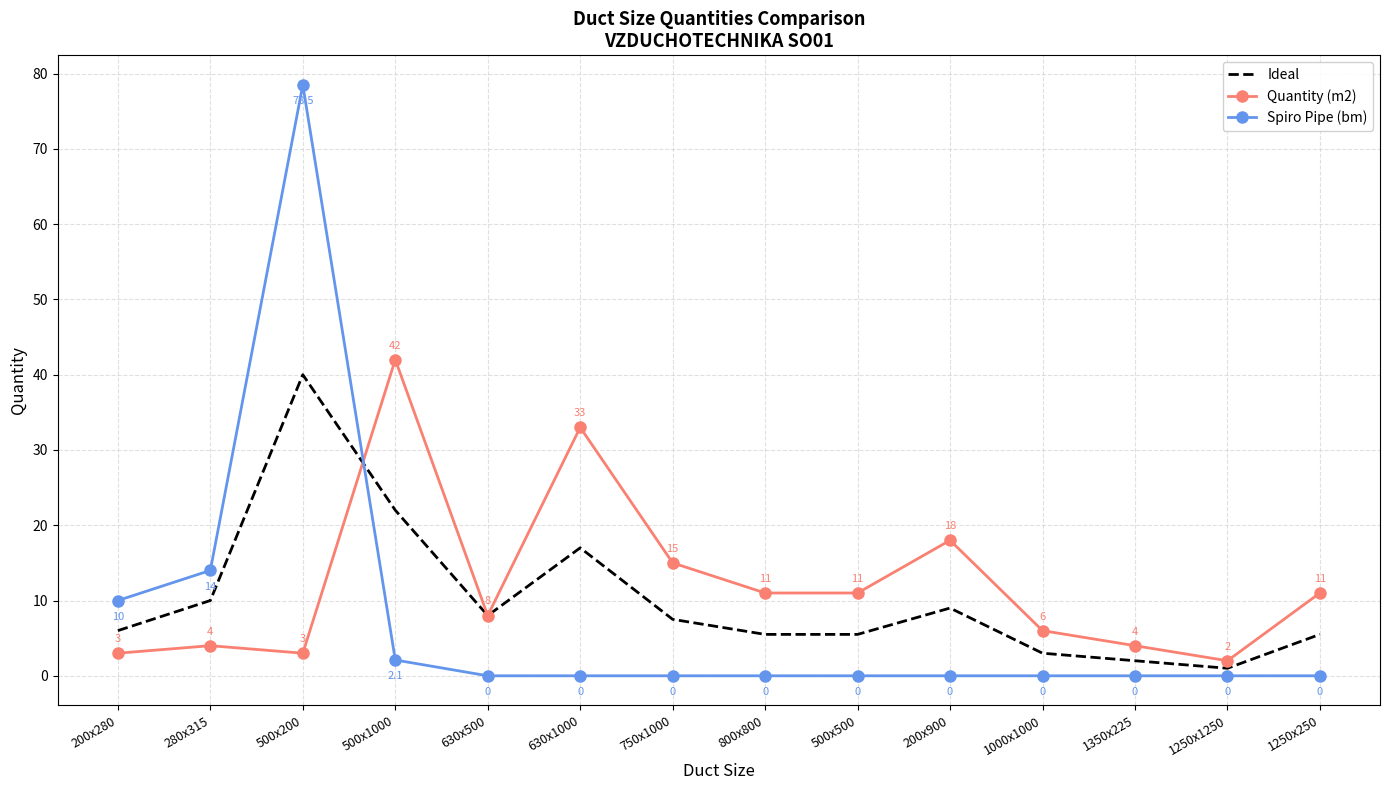

True or false: Spiro Pipe (bm) has a value of 34.3 at 630x500.

False